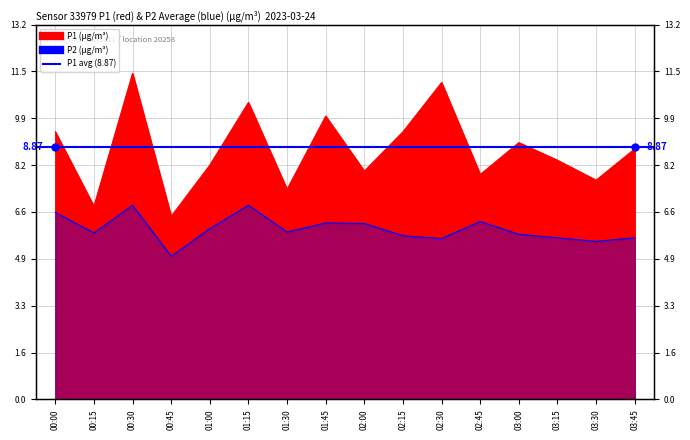

True or false: P1 and P2 cross at least once.

False